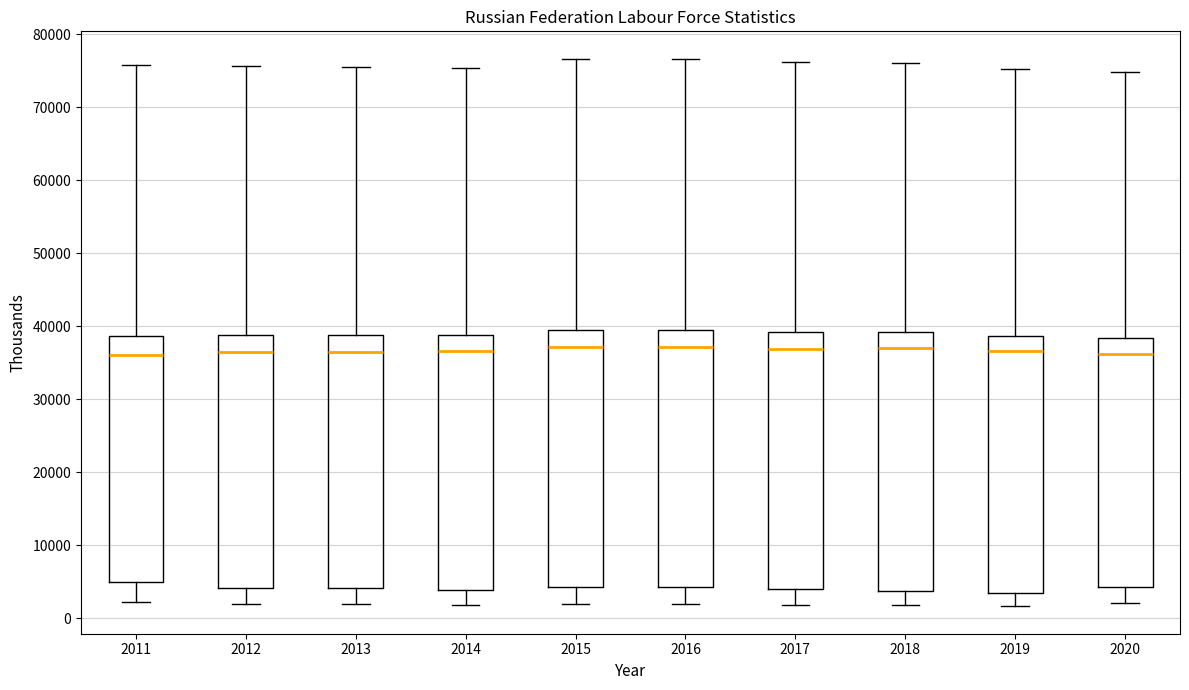

Where does the median line of the box at x = 2019 sit on the y-axis? The values are not printed on the chart, so give them approximately, as read against the axis.

37000